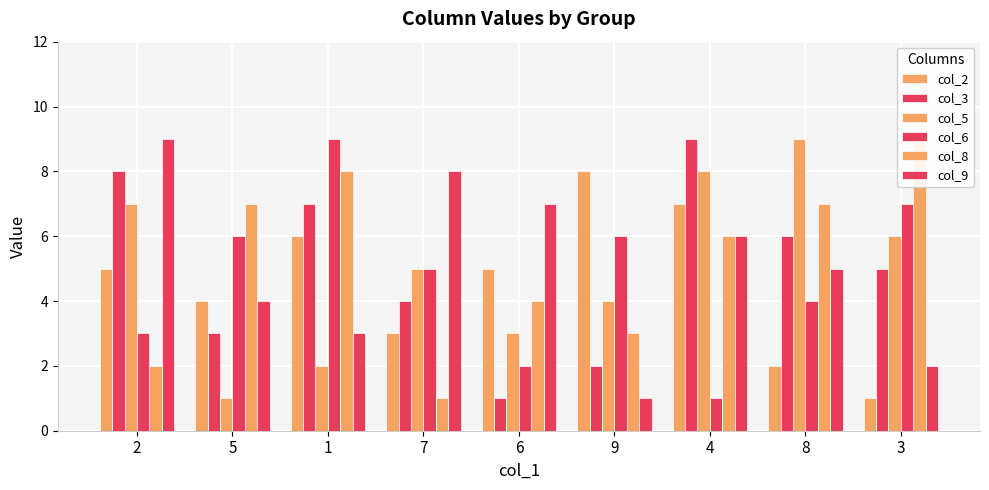

What is the spread (max minus min) of values at 6?

6